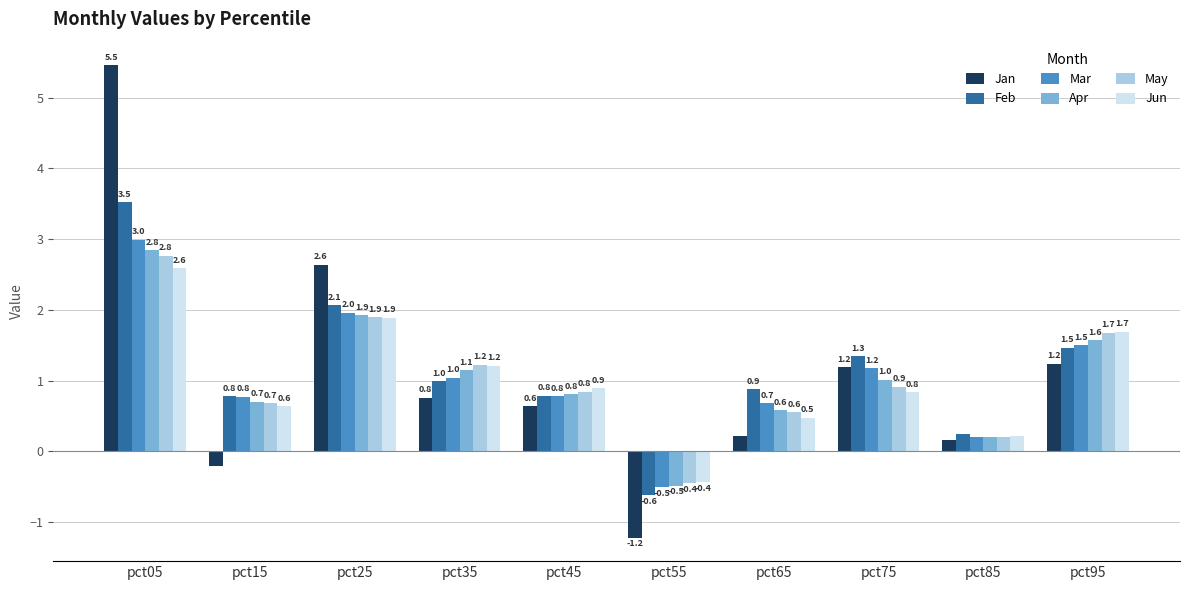

The value of May at pct65 is 0.9. True or false?

False